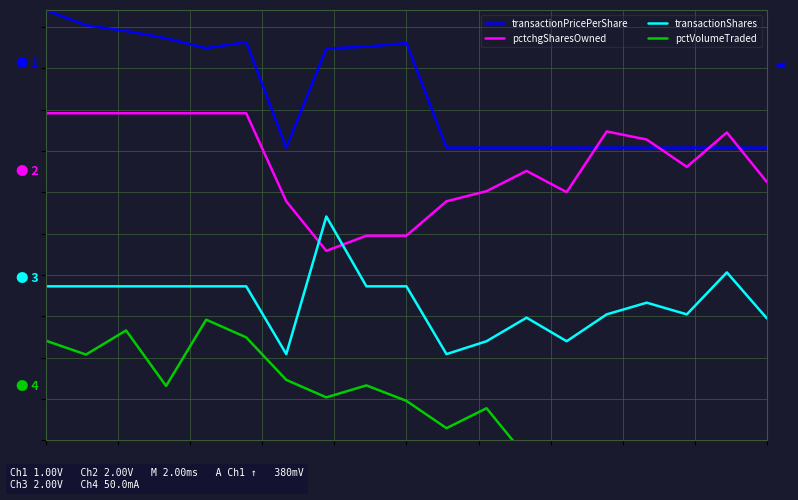

What is the lowest value of the transactionShares series?

5.0